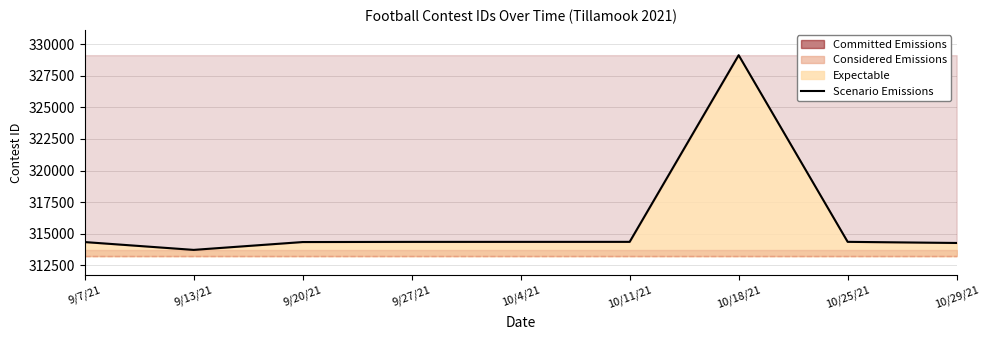

What is the sum of the values at 10/25/21 and 10/4/21?

628716